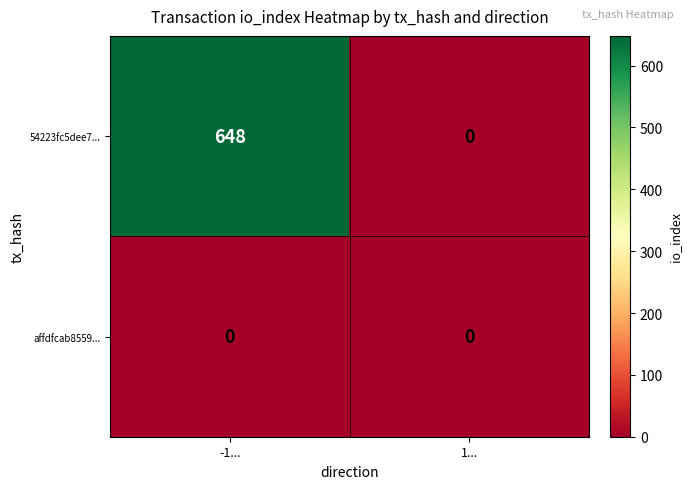

Rank the series at -1... from lowest to highest value.

affdfcab8559..., 54223fc5dee7...